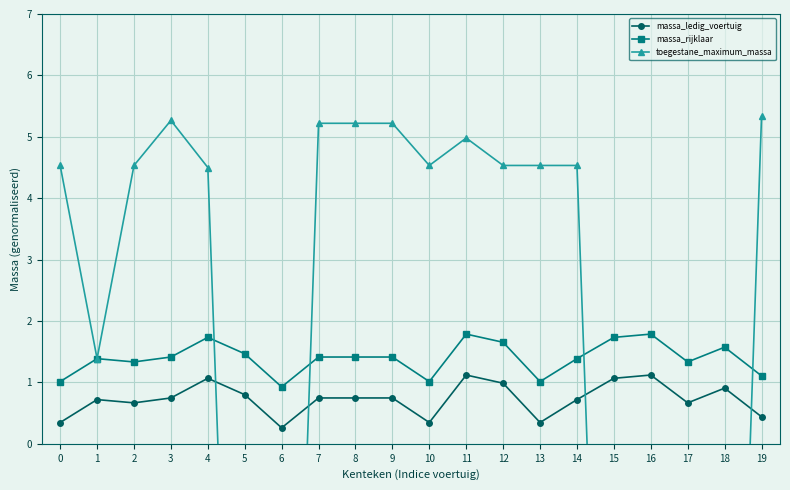

What is the value of the massa_rijklaar point at the 15th from the left?

1.4